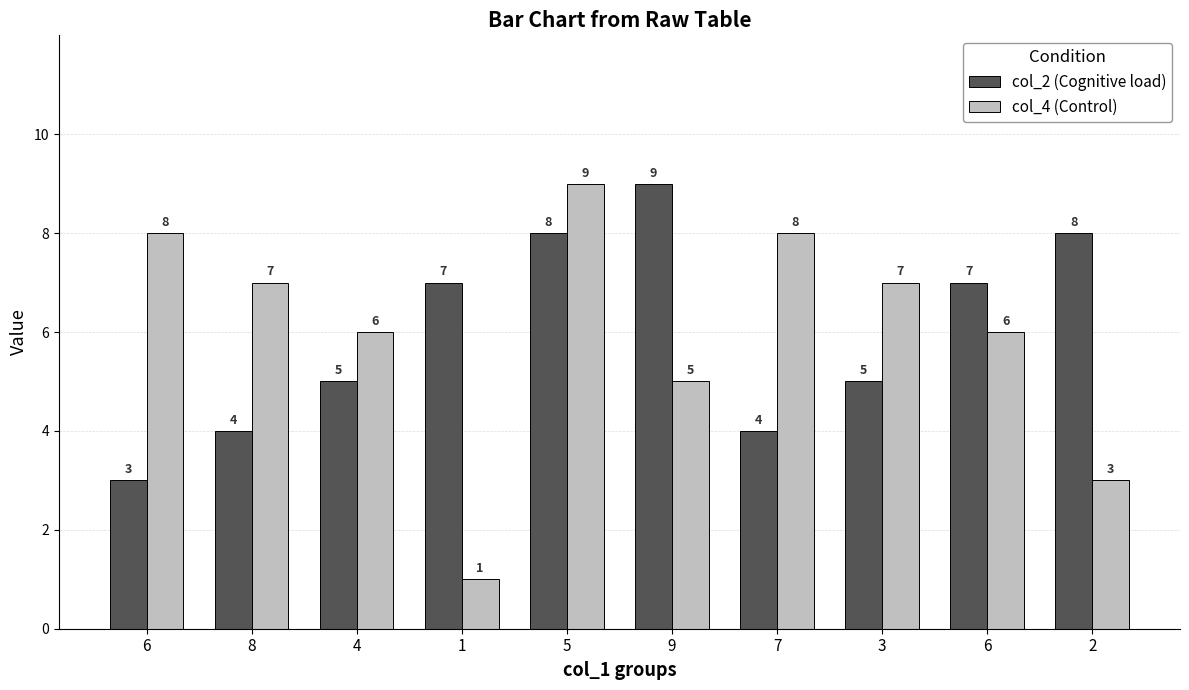

What is the approximate value of col_4 (Control) at 8?

7